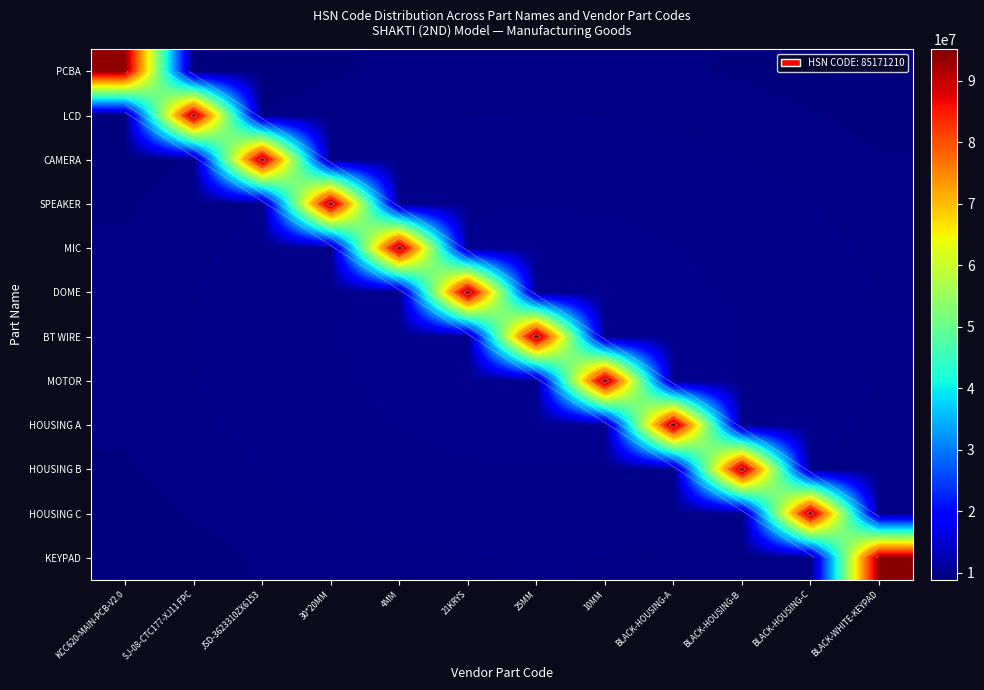

The value of HOUSING B at 30*20MM is 14861476.5. True or false?

False